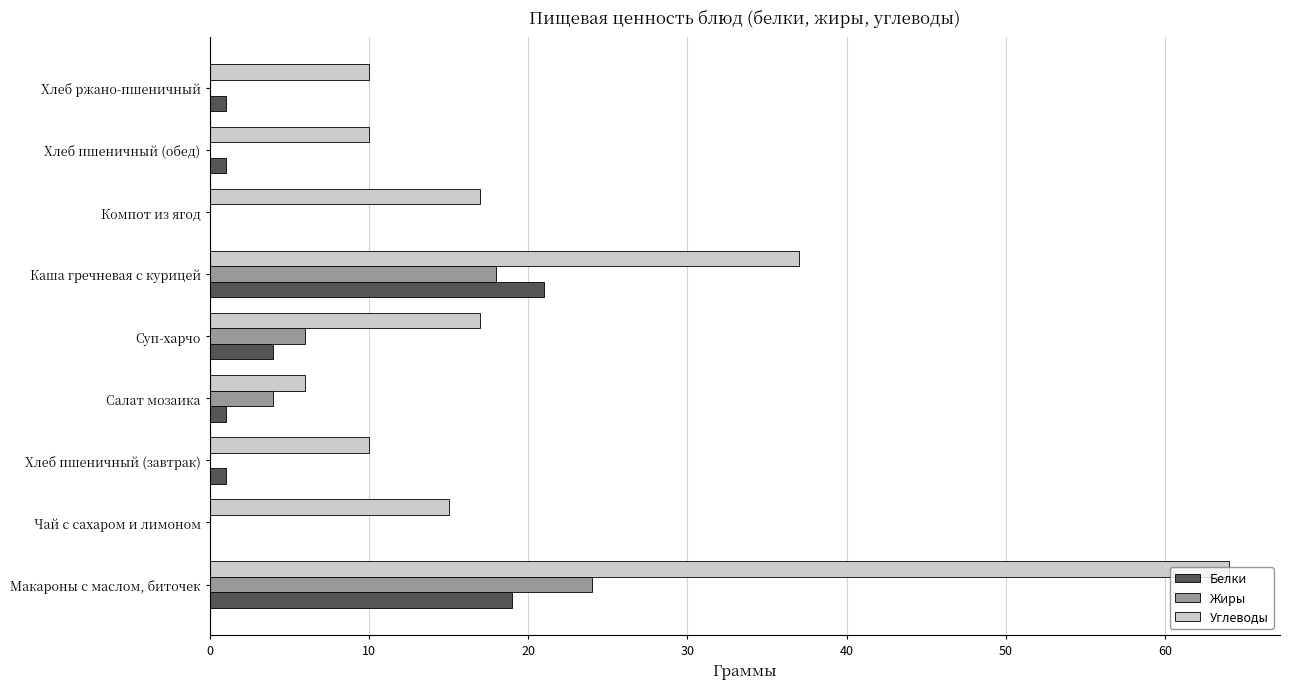

The Жиры series shows 0 at Хлеб пшеничный (обед). True or false?

True